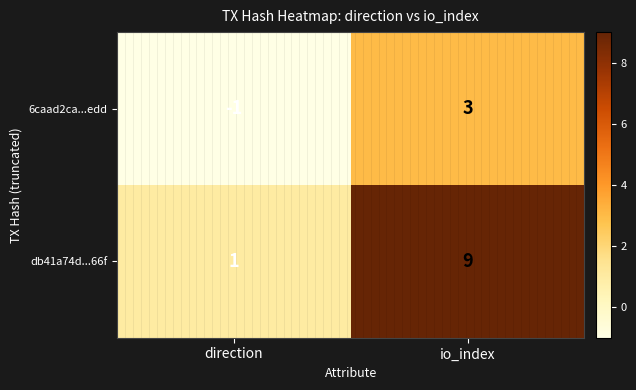

What is the difference between the db41a74d...66f values at io_index and direction?

8